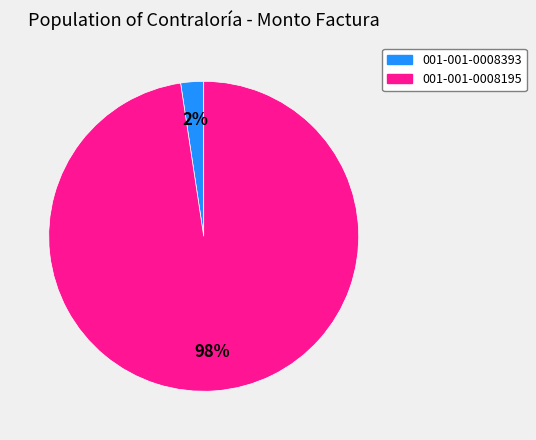

To the nearest percent, what is the combined percentage of 001-001-0008195 and 001-001-0008393?

100%